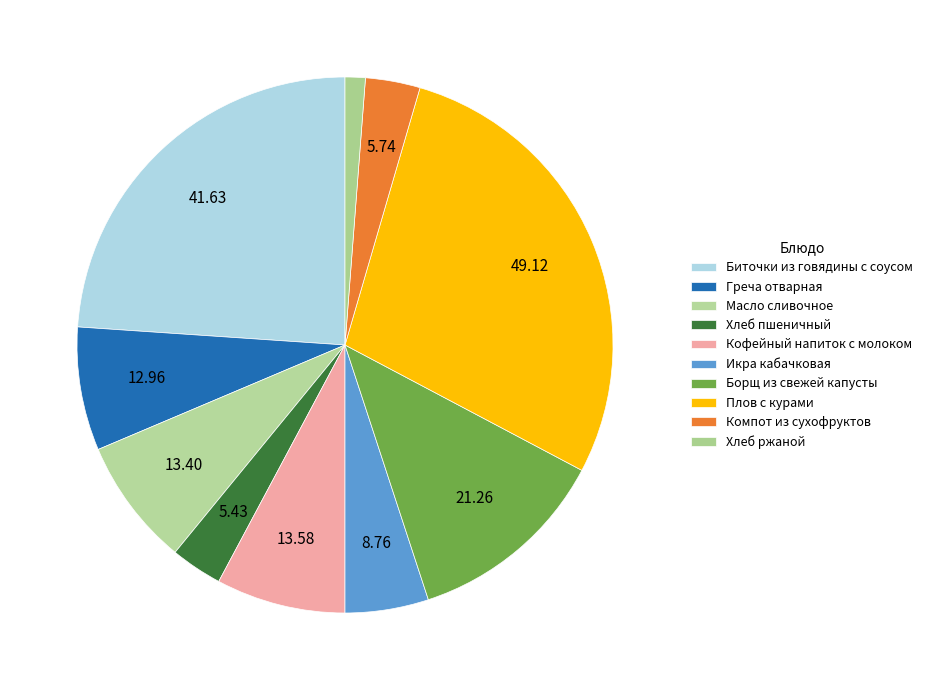

What percentage is NOT represented by Масло сливочное?

92.3%